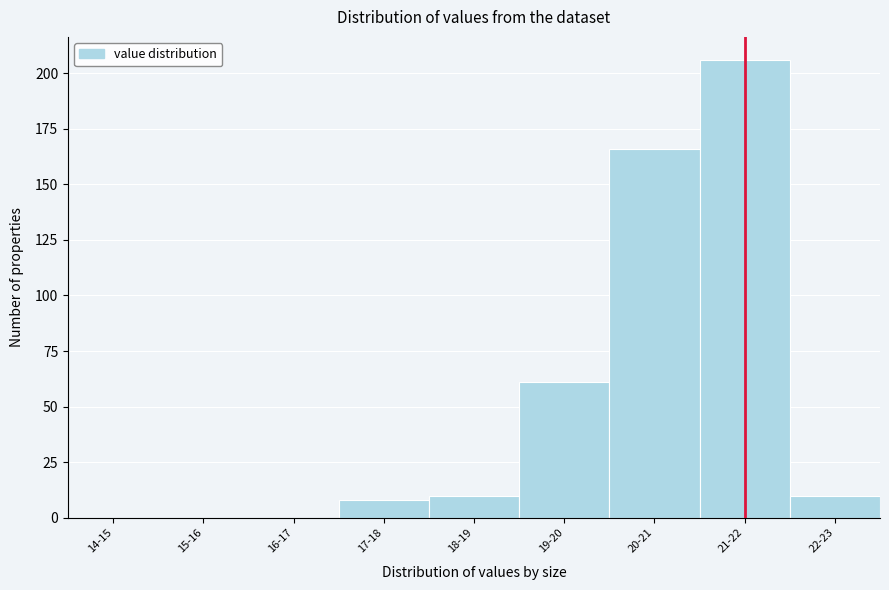

Reading right to left, transcribe all the data shown in this chart.

22-23=10	21-22=206	20-21=166	19-20=61	18-19=10	17-18=8	16-17=0	15-16=0	14-15=0